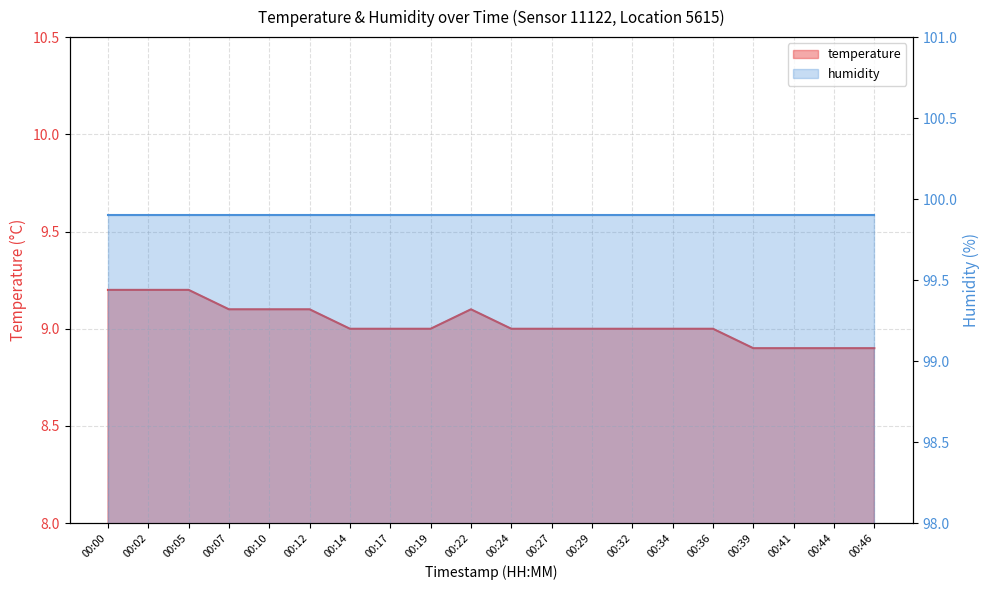

How many values are below 9?

4